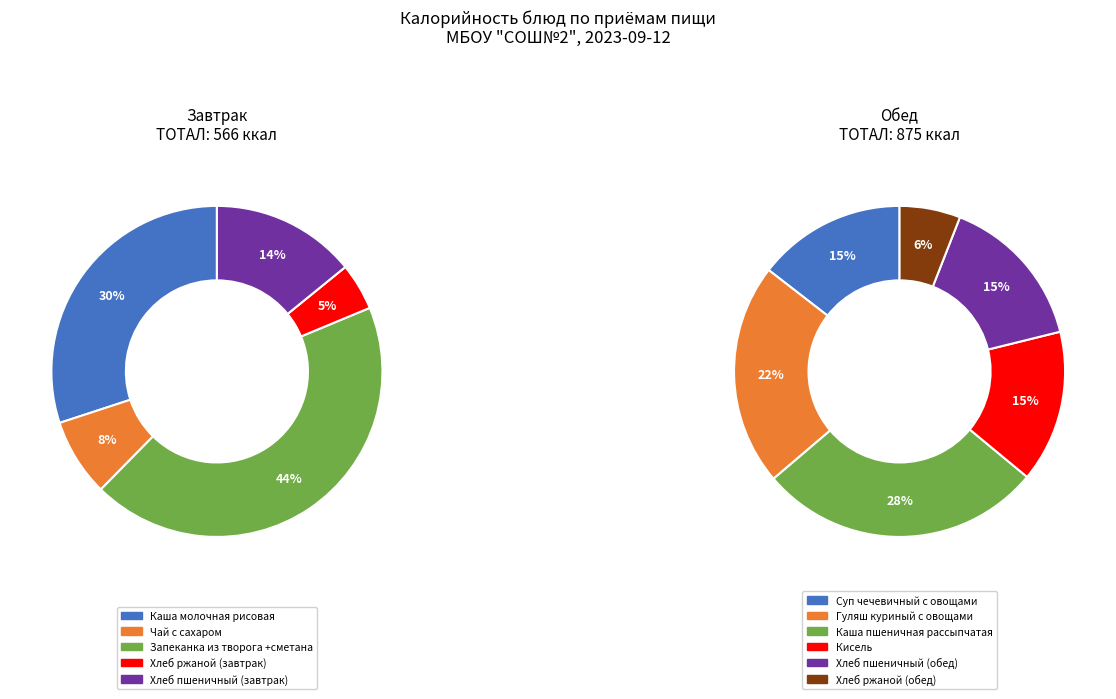

Does Кисель represent more than half of the total?

No